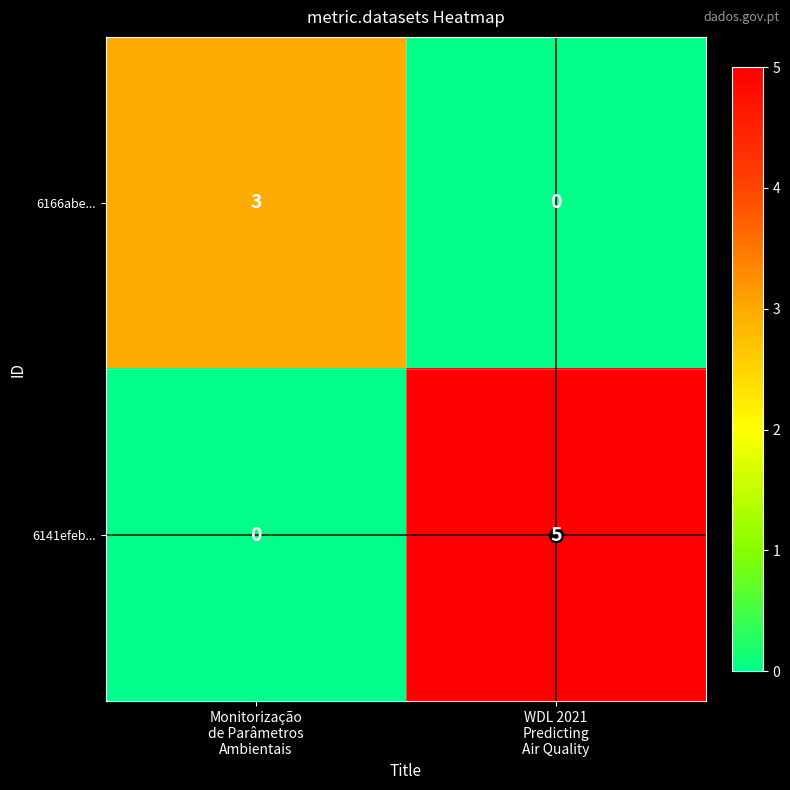

List the series in order of their peak value, lowest first.

6166abe..., 6141efeb...